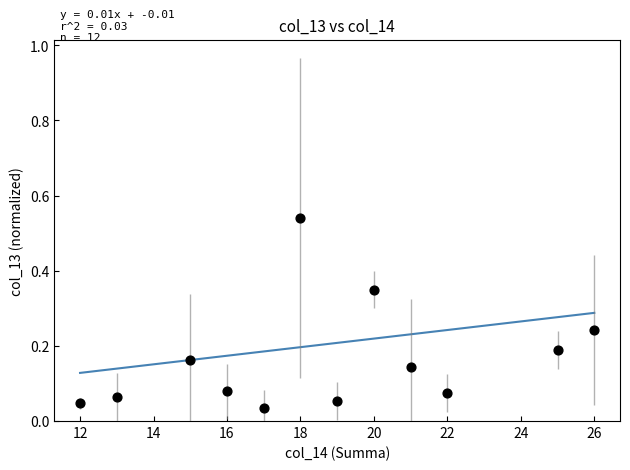

What is the range of X values (max minus min)?

14.0